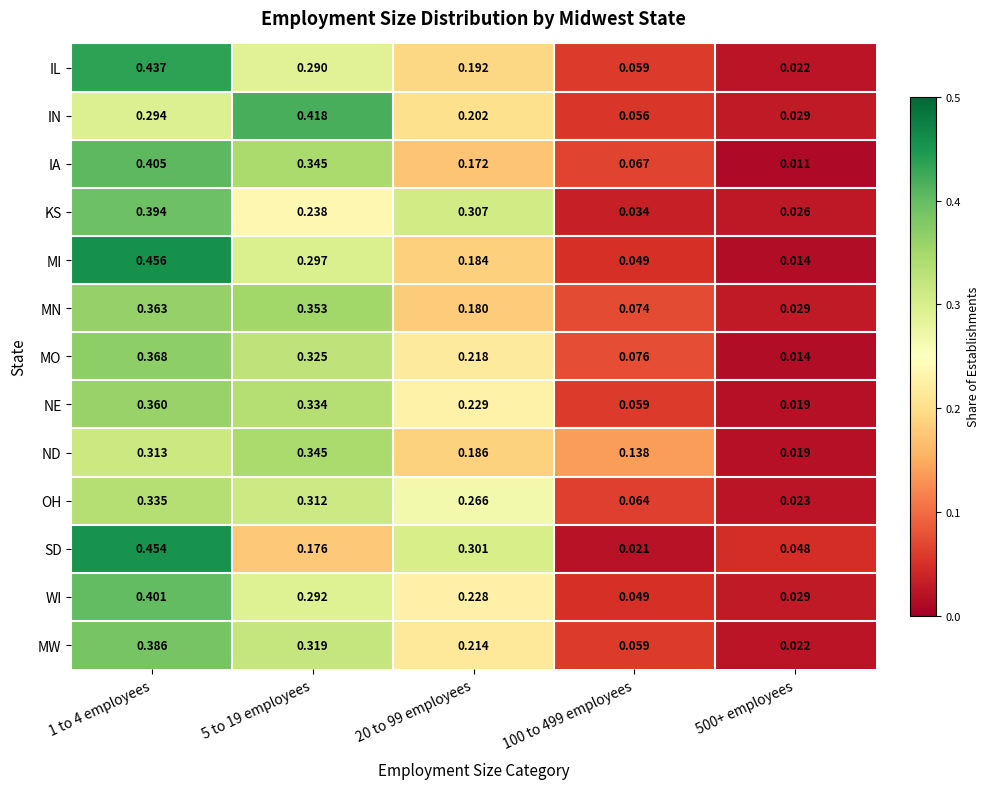

List the series in order of their peak value, lowest first.

OH, ND, NE, MN, MO, MW, KS, WI, IA, IN, IL, SD, MI